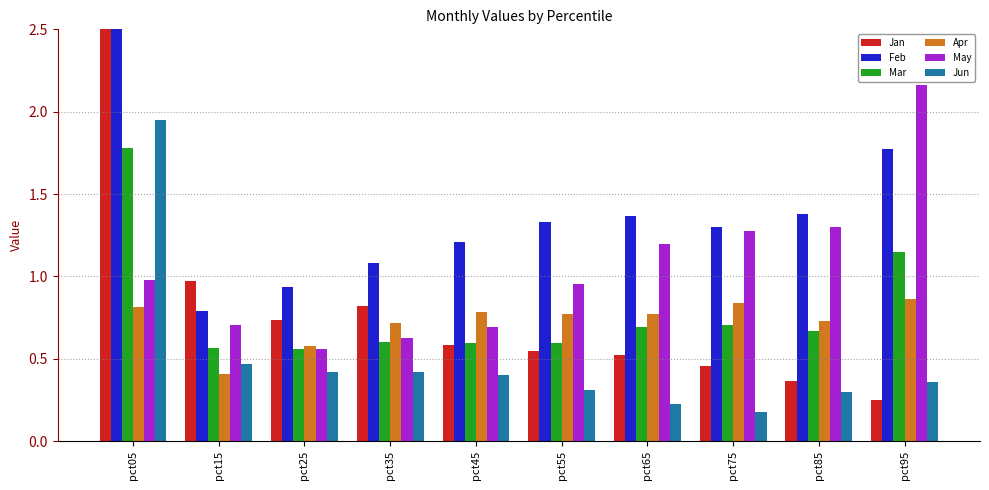

Reading left to right, transcribe all the data shown in this chart.

Jan: pct05=2.6	pct15=1.0	pct25=0.7	pct35=0.8	pct45=0.6	pct55=0.5	pct65=0.5	pct75=0.5	pct85=0.4	pct95=0.3
Feb: pct05=2.6	pct15=0.8	pct25=0.9	pct35=1.1	pct45=1.2	pct55=1.3	pct65=1.4	pct75=1.3	pct85=1.4	pct95=1.8
Mar: pct05=1.8	pct15=0.6	pct25=0.6	pct35=0.6	pct45=0.6	pct55=0.6	pct65=0.7	pct75=0.7	pct85=0.7	pct95=1.1
Apr: pct05=0.8	pct15=0.4	pct25=0.6	pct35=0.7	pct45=0.8	pct55=0.8	pct65=0.8	pct75=0.8	pct85=0.7	pct95=0.9
May: pct05=1.0	pct15=0.7	pct25=0.6	pct35=0.6	pct45=0.7	pct55=1.0	pct65=1.2	pct75=1.3	pct85=1.3	pct95=2.2
Jun: pct05=1.9	pct15=0.5	pct25=0.4	pct35=0.4	pct45=0.4	pct55=0.3	pct65=0.2	pct75=0.2	pct85=0.3	pct95=0.4